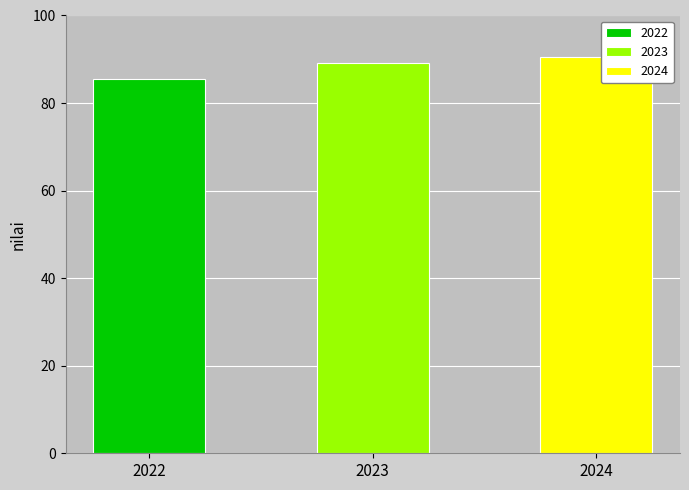

Rank the categories by value from lowest to highest.

2022, 2023, 2024